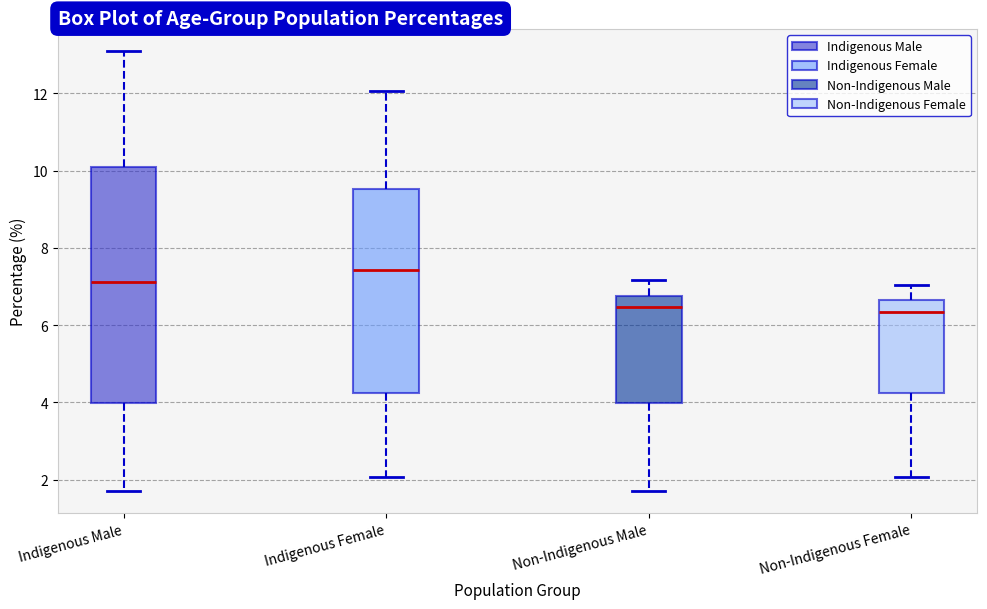

Which box is the tallest, from its lower edge to its upper edge?

Indigenous Male